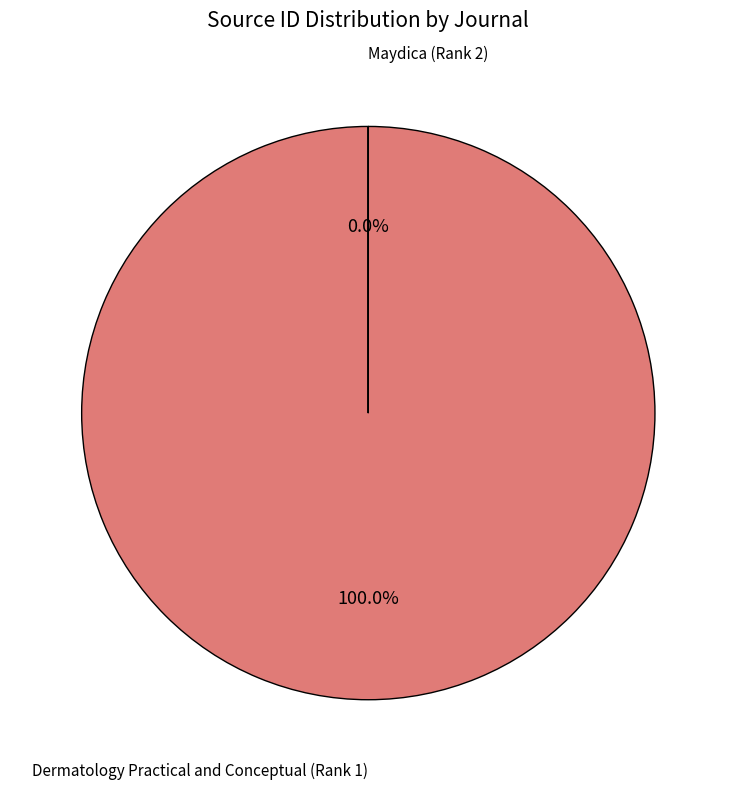

Is there any slice that represents more than half of the pie?

Yes